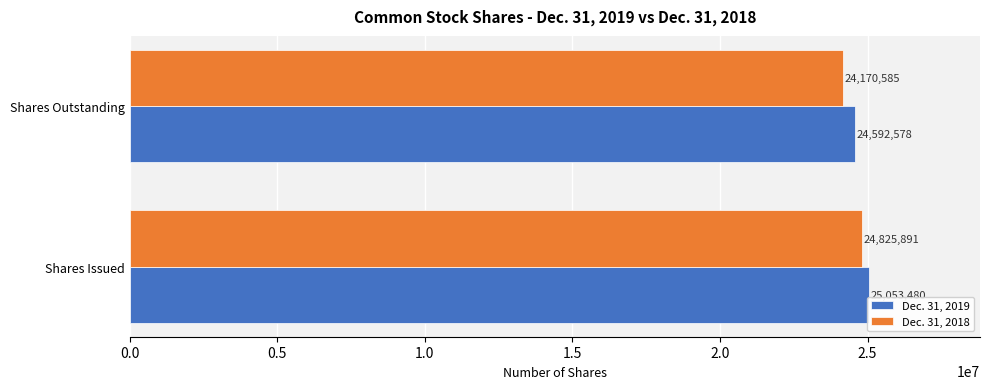

The Dec. 31, 2019 series shows 4994969 at Shares Outstanding. True or false?

False